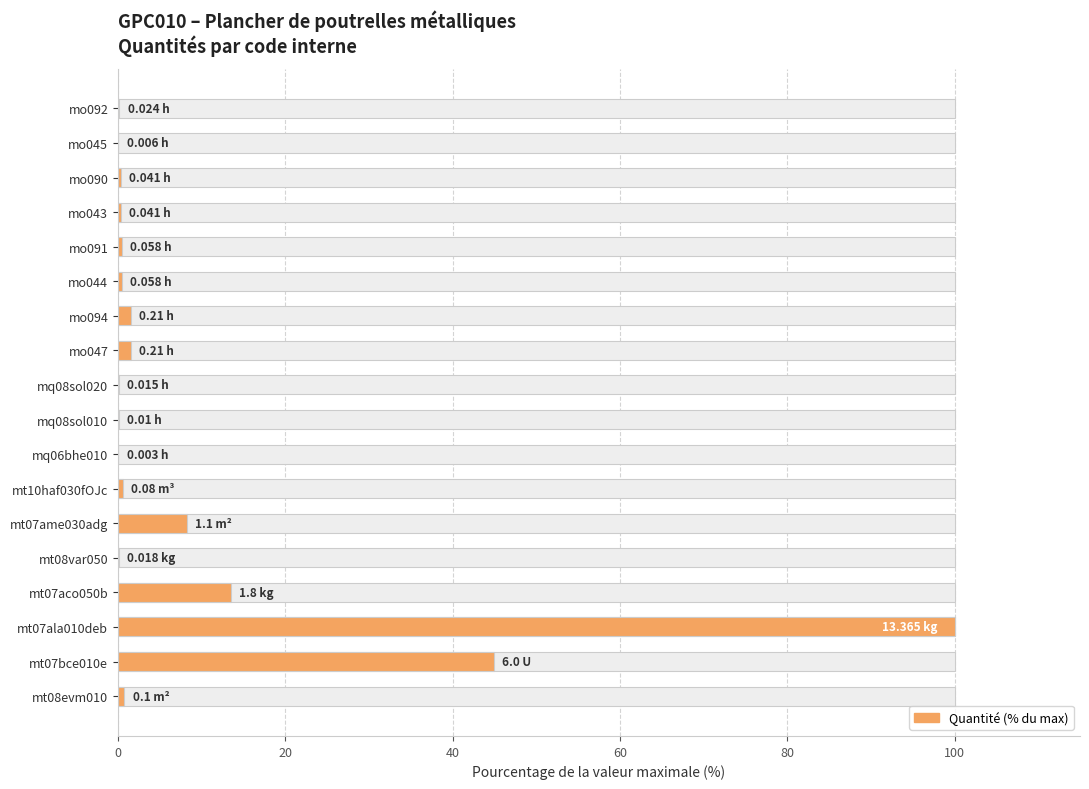

Reading right to left, extract all data points from this chart.

0.2	0.0	0.3	0.3	0.4	0.4	1.6	1.6	0.1	0.1	0.0	0.6	8.2	0.1	13.5	100.0	44.9	0.7